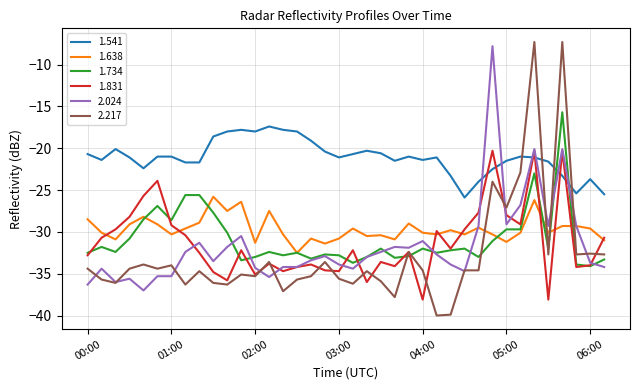

Which series has the largest range (max minus min)?

2.217